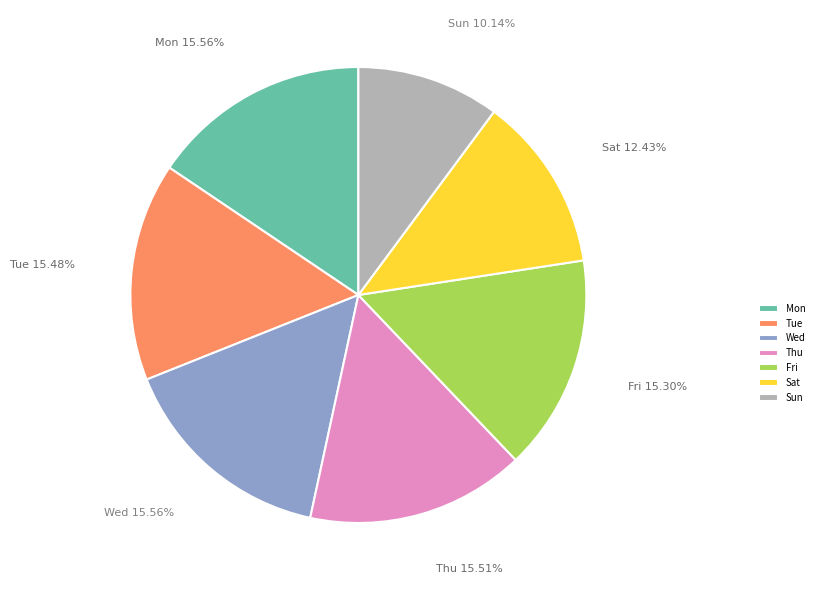

Combined, what portion of the pie is Tue and Thu?

31.0%